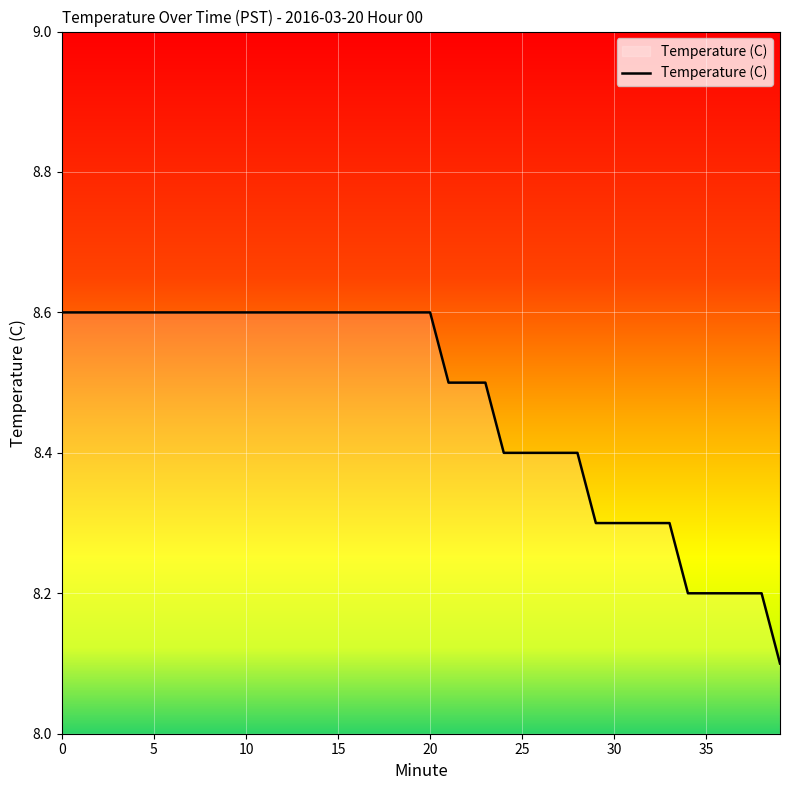

What is the difference between the maximum and minimum values?

0.5